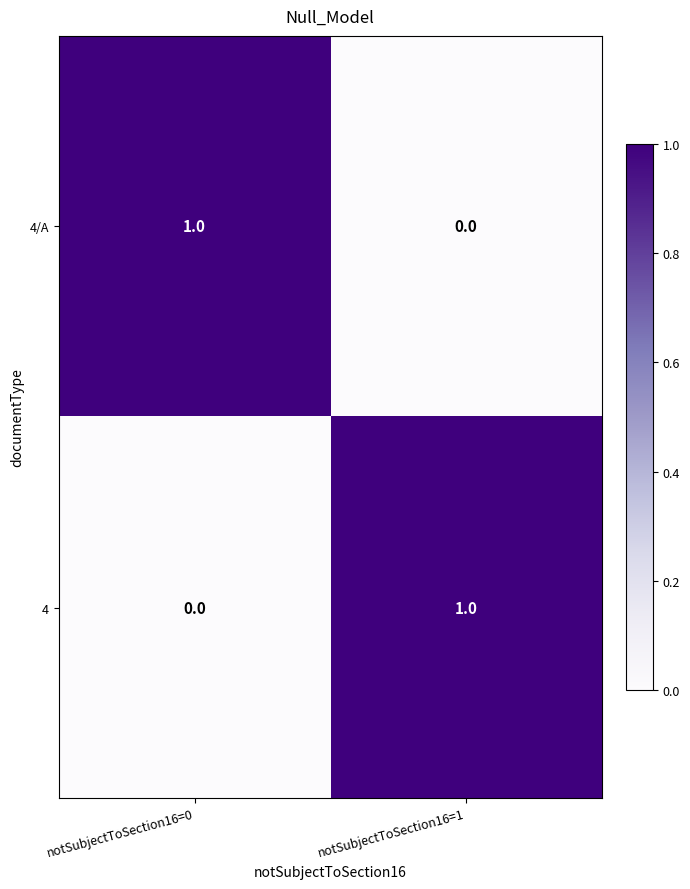

Reading right to left, extract all data points from this chart.

4/A: notSubjectToSection16=1=0	notSubjectToSection16=0=1
4: notSubjectToSection16=1=1	notSubjectToSection16=0=0